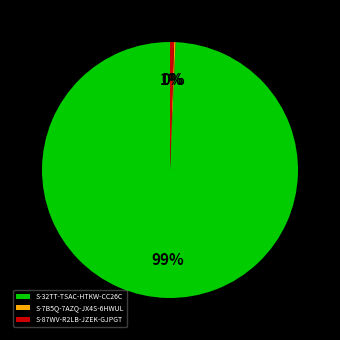

Is it true that S-87WV-R2LB-JZEK-GJPGT is 6% of the pie?

False